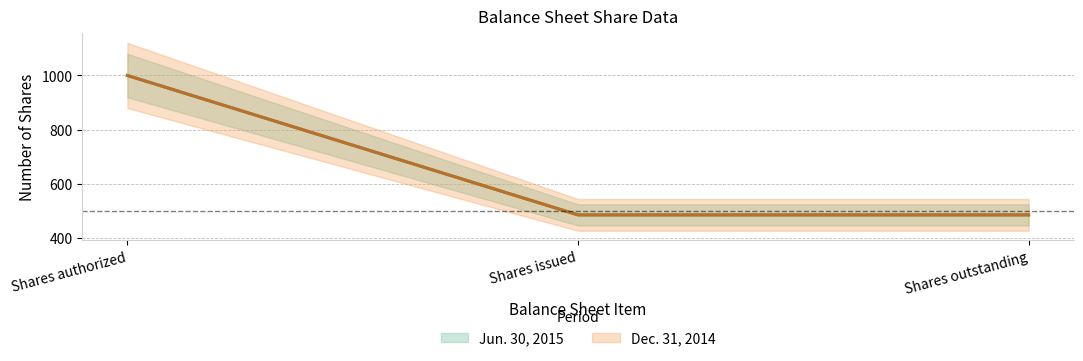

The value of Dec. 31, 2014 at Shares issued is 486.5. True or false?

True